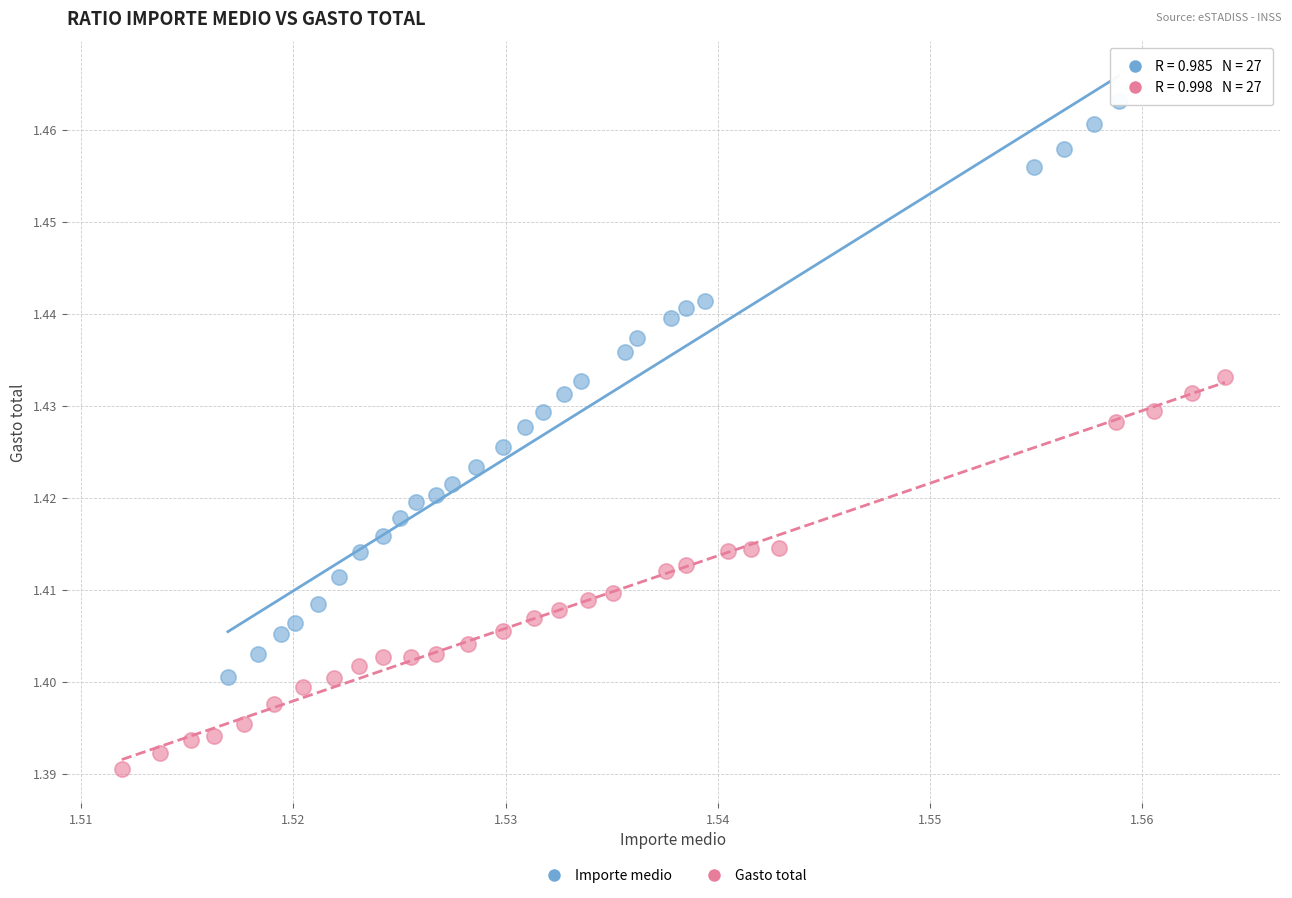

Which series reaches the minimum Y coordinate?

Gasto total